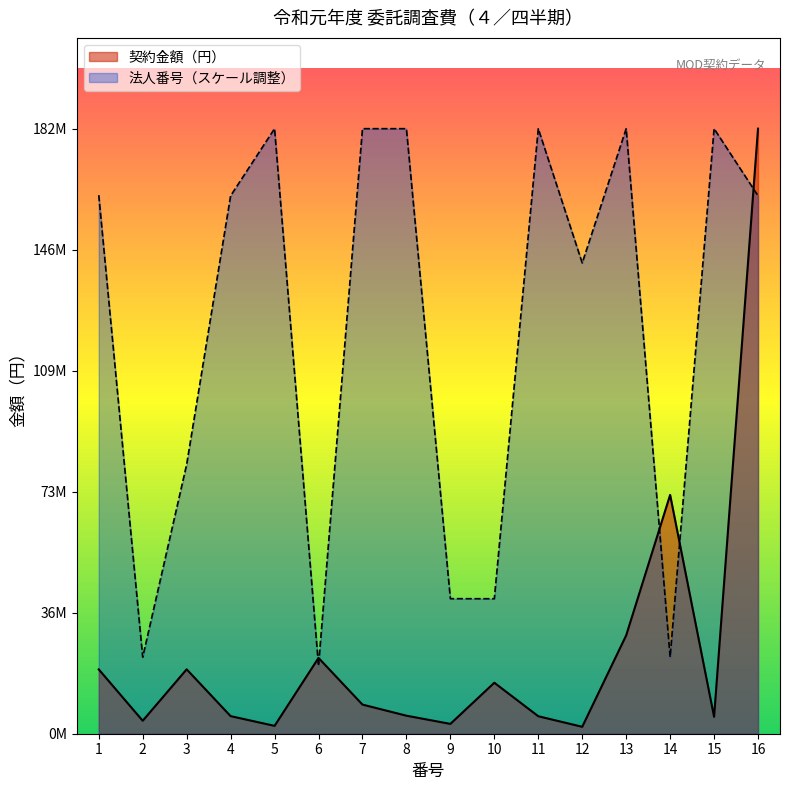

Where is the first local maximum for 契約金額（円）?

3